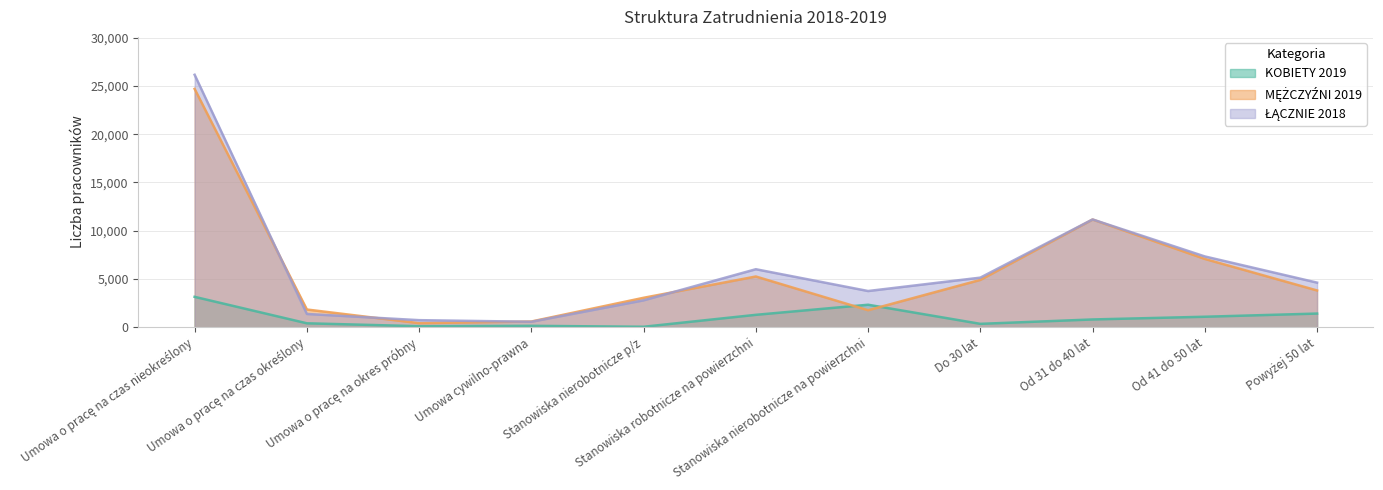

How many values in the MĘŻCZYŹNI 2019 series are below 3812?

5